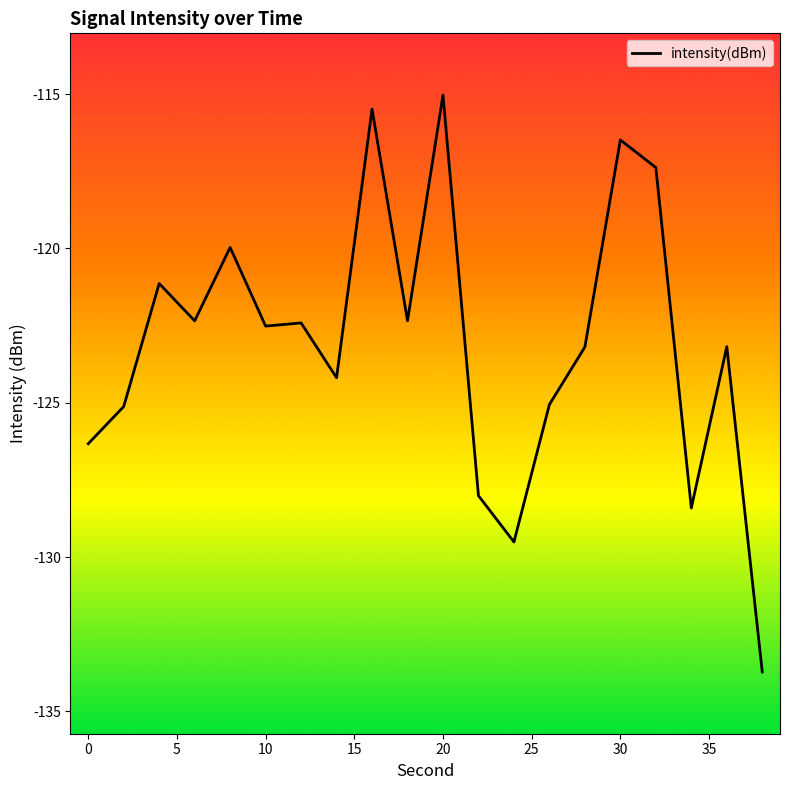

What is the smallest value displayed?

-133.7